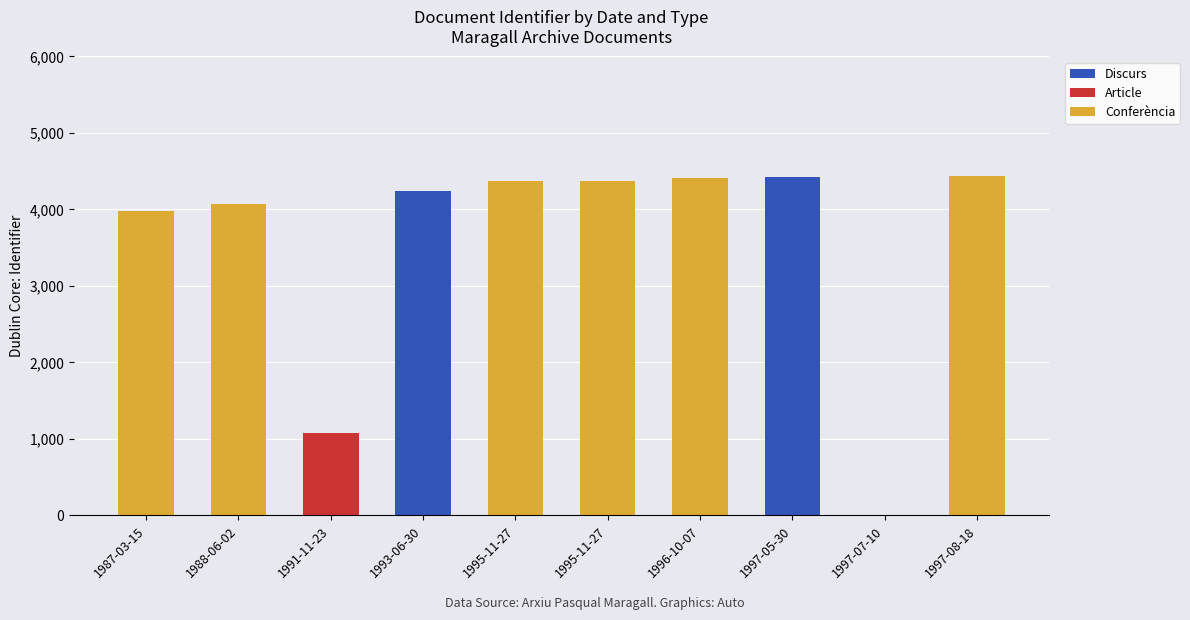

What is the label of the 4th bar from the left?

1993-06-30